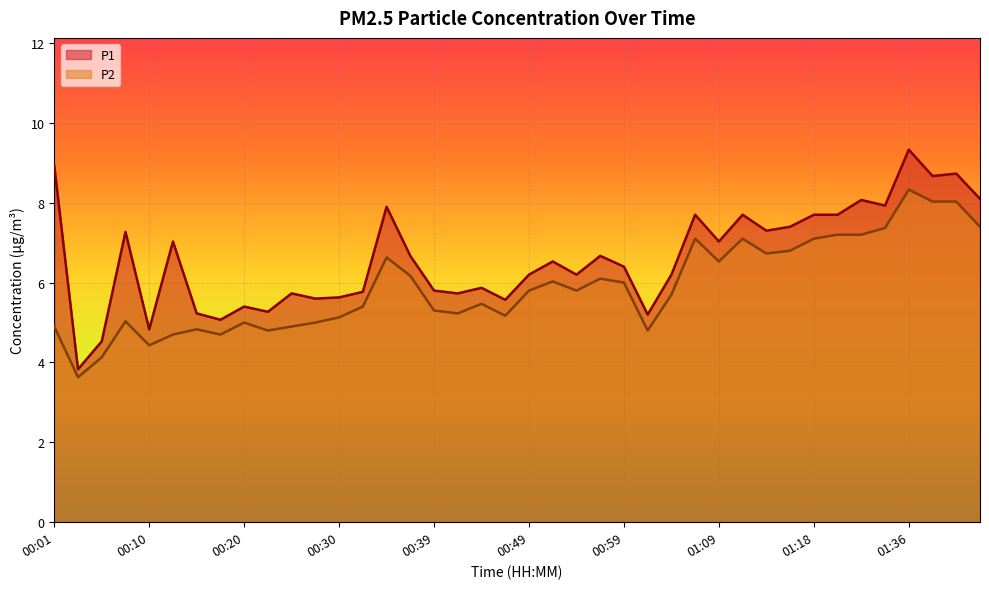

What is the difference between the P1 values at 00:44 and 00:27?

0.3